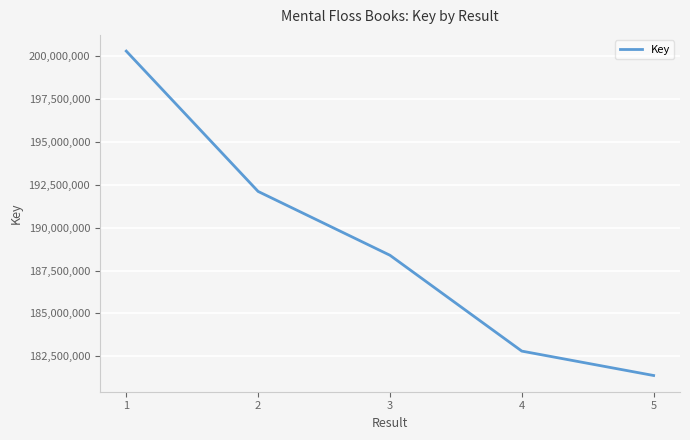

What is the sum of the values at 2 and 1?

392419506